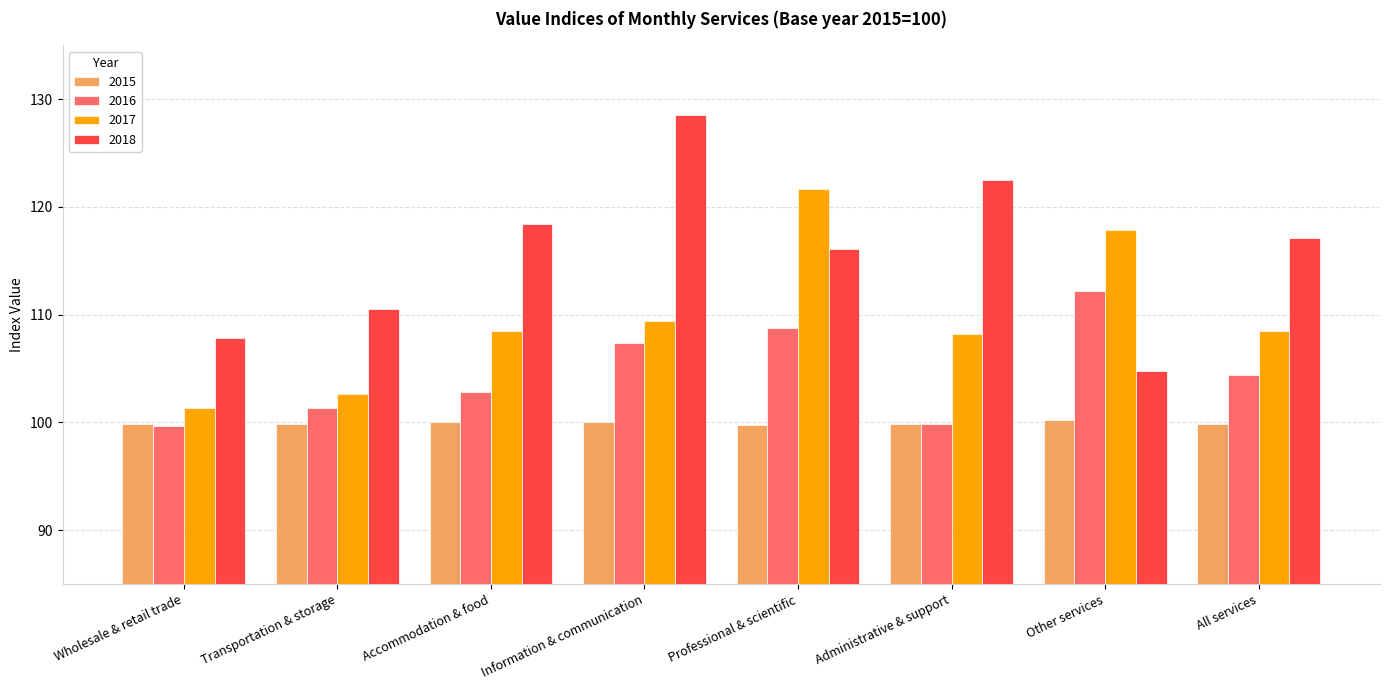

How many groups of bars are there?

8